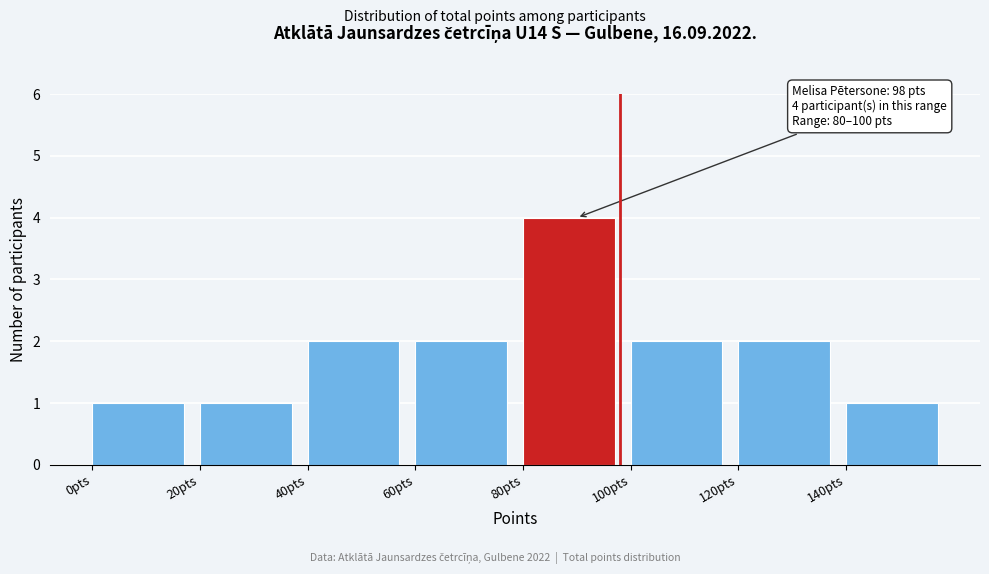

Which range on the x-axis has the tallest bar?

80 to 100